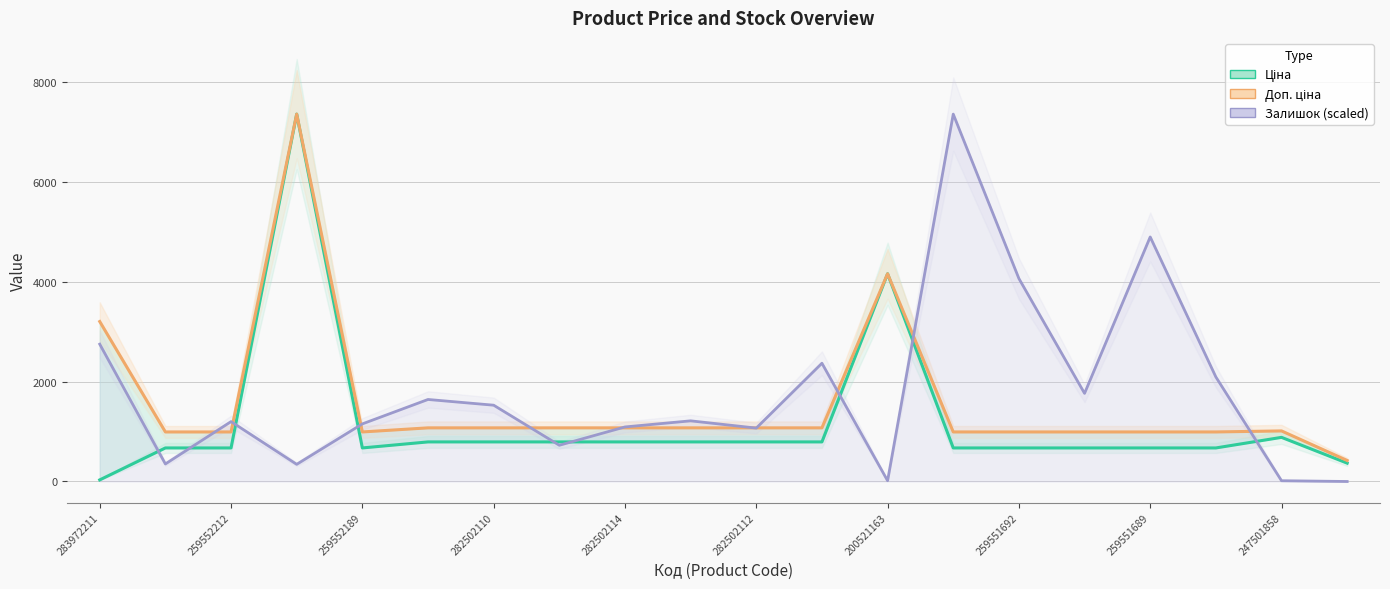

How many values in the Ціна series are below 793?

10